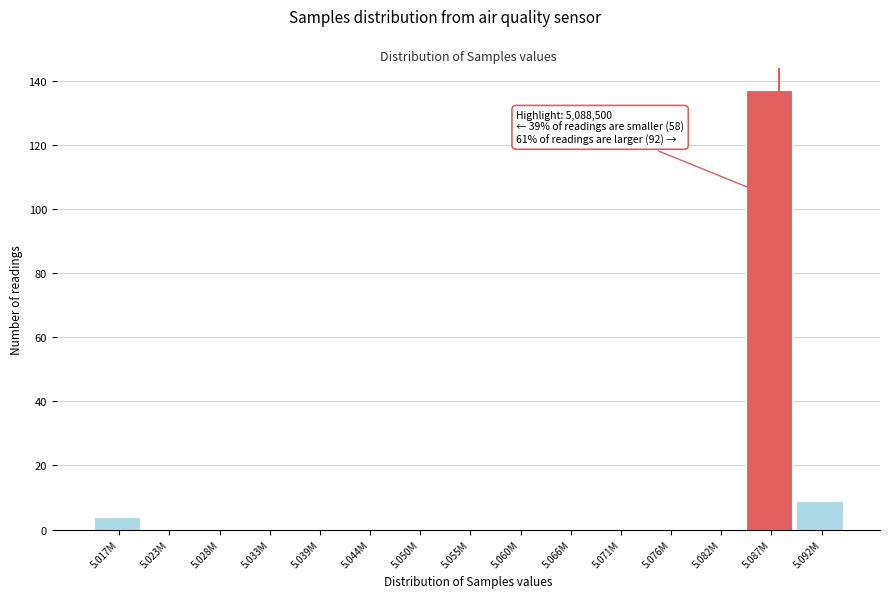

Reading right to left, what are all the values shown in this chart?

5.092M=9	5.087M=137	5.082M=0	5.076M=0	5.071M=0	5.066M=0	5.060M=0	5.055M=0	5.050M=0	5.044M=0	5.039M=0	5.033M=0	5.028M=0	5.023M=0	5.017M=4